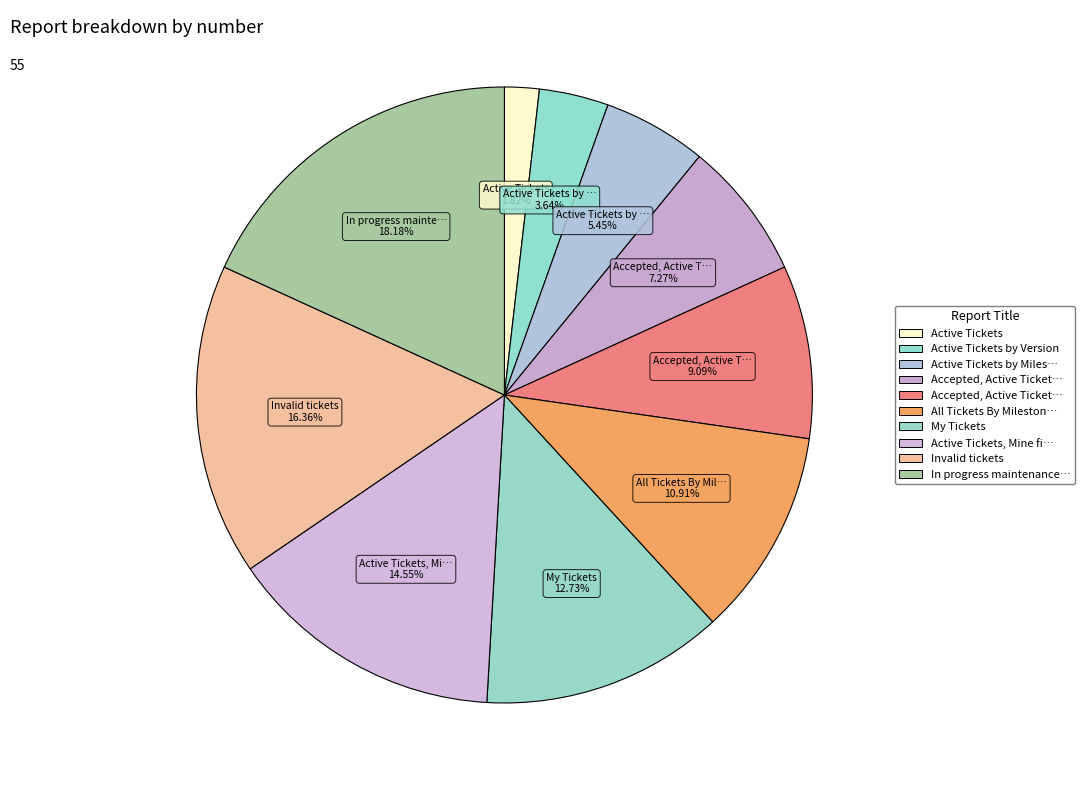

How many slices are in this pie chart?

10